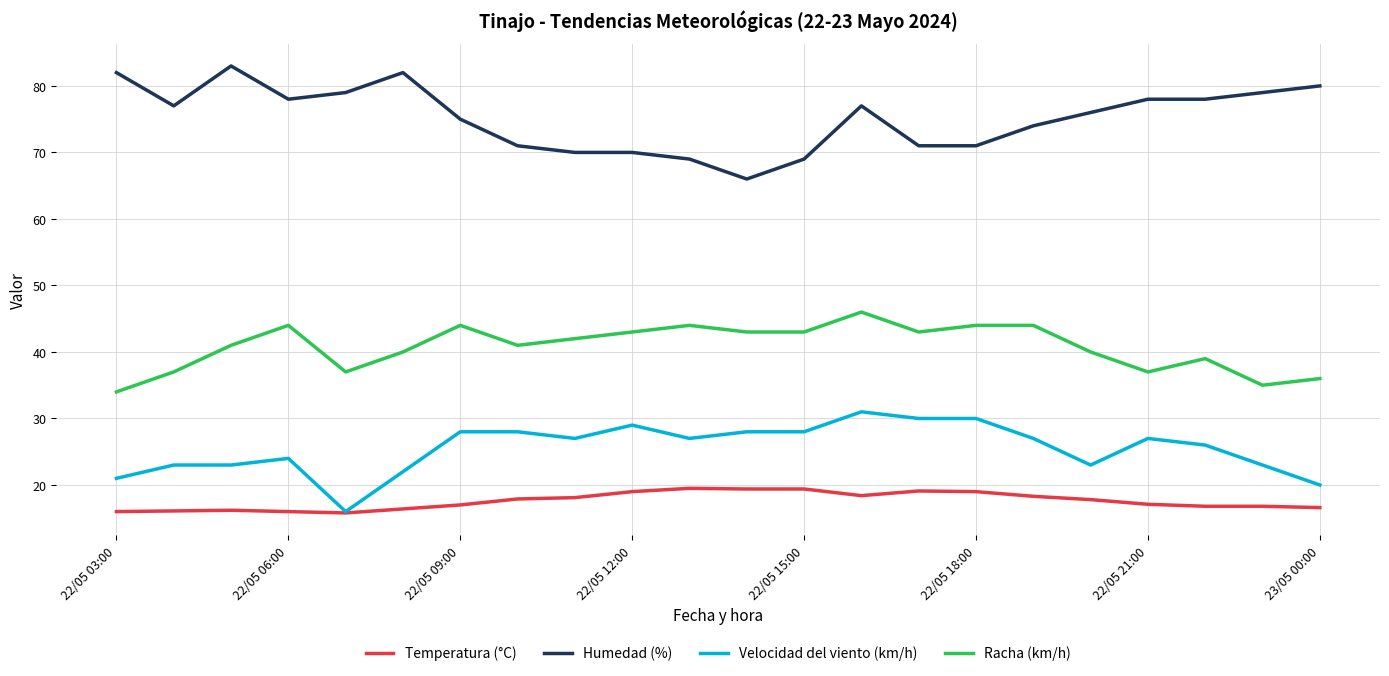

List the series in order of their peak value, lowest first.

Temperatura (°C), Velocidad del viento (km/h), Racha (km/h), Humedad (%)